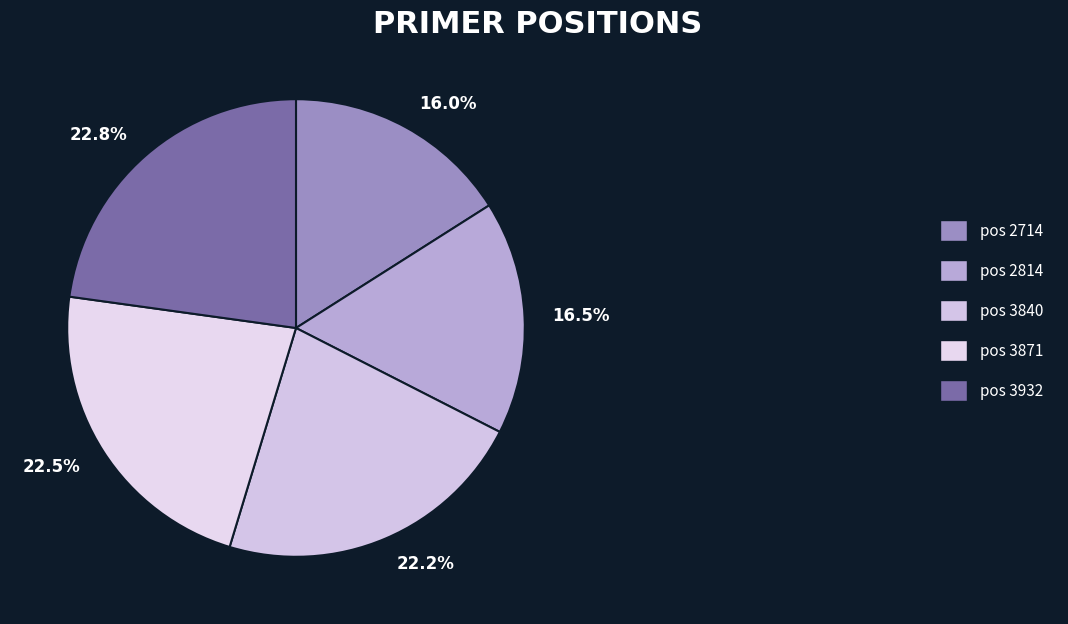

Which has a higher value, 16.5% or 22.8%?

22.8%